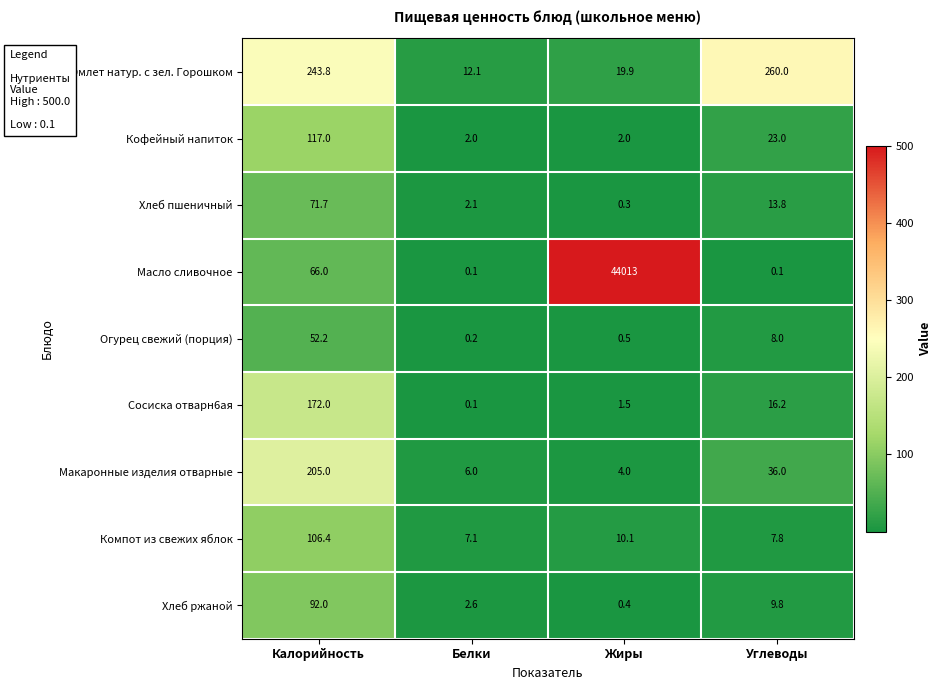

Rank the series by their maximum value, from highest to lowest.

Масло сливочное, Омлет натур. с зел. Горошком, Макаронные изделия отварные, Сосиска отварн6ая, Кофейный напиток, Компот из свежих яблок, Хлеб ржаной, Хлеб пшеничный, Огурец свежий (порция)